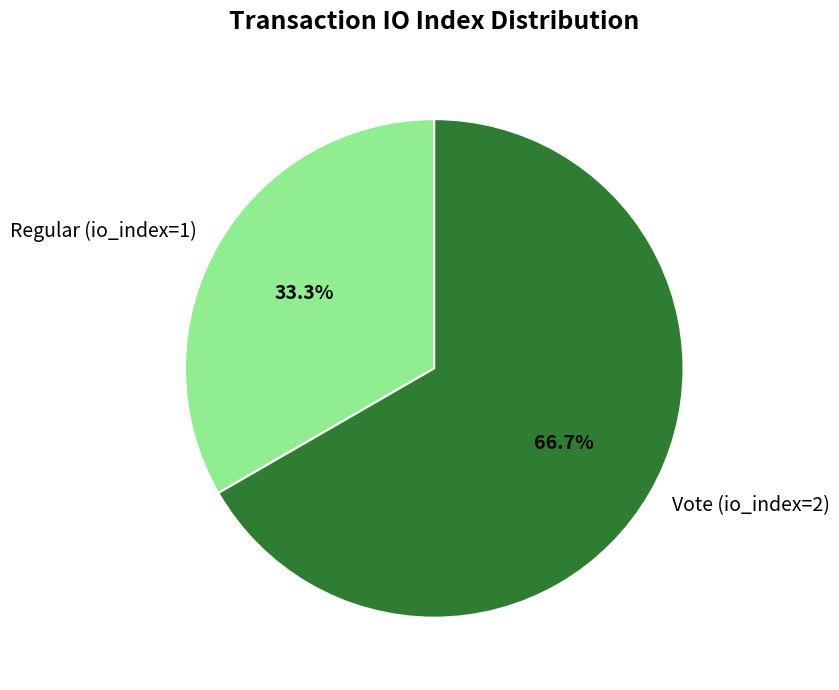

Does any single category account for the majority?

Yes